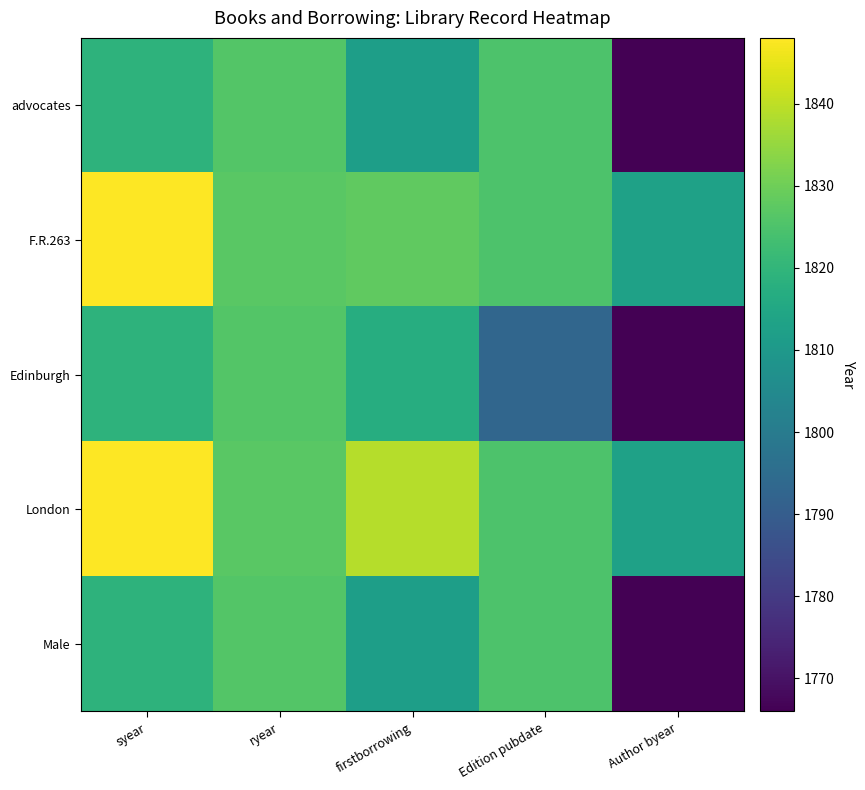

Reading left to right, transcribe all the data shown in this chart.

advocates: syear=1819	ryear=1826	firstborrowing=1812	Edition pubdate=1825	Author byear=1766
F.R.263: syear=1848	ryear=1827	firstborrowing=1828	Edition pubdate=1825	Author byear=1813
Edinburgh: syear=1819	ryear=1826	firstborrowing=1817	Edition pubdate=1793	Author byear=1766
London: syear=1848	ryear=1827	firstborrowing=1839	Edition pubdate=1825	Author byear=1813
Male: syear=1819	ryear=1826	firstborrowing=1812	Edition pubdate=1825	Author byear=1766